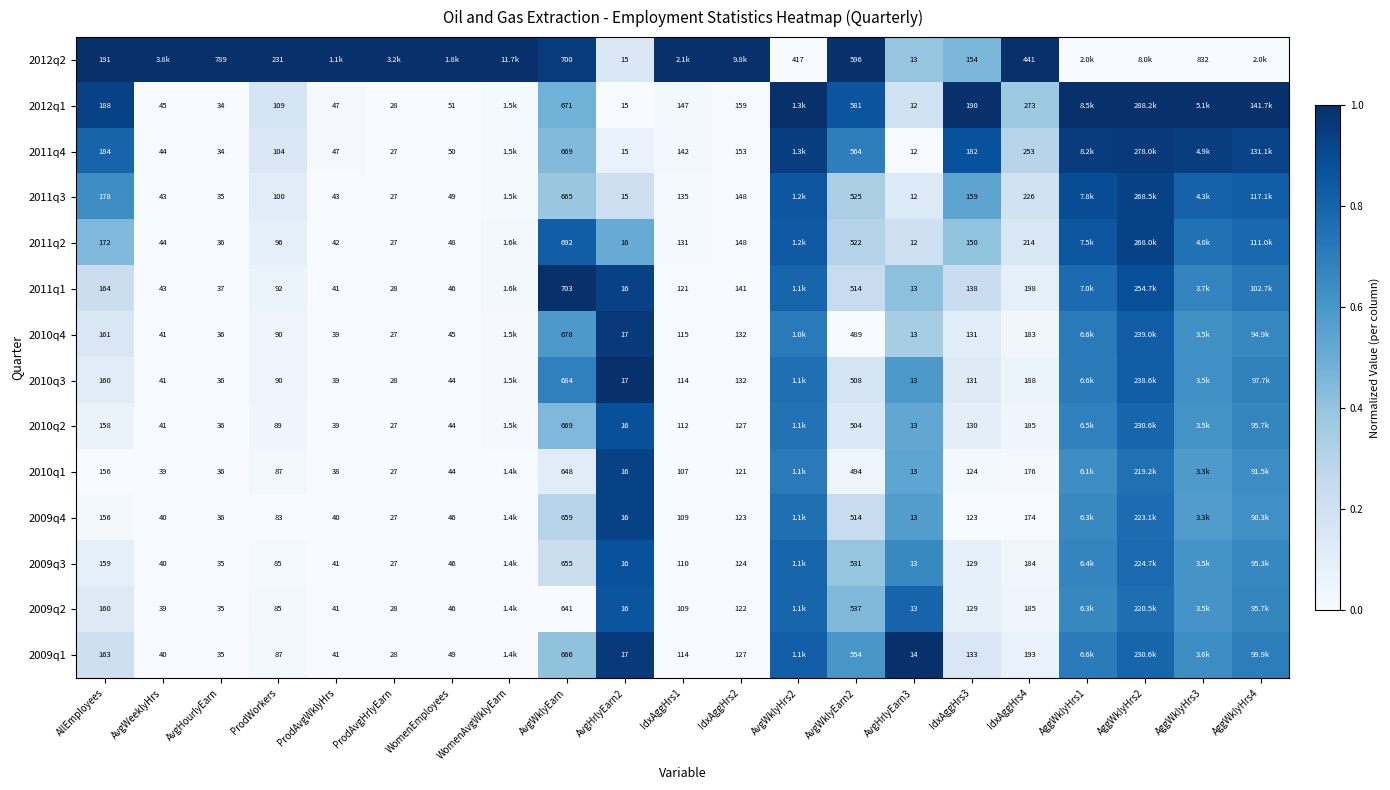

Is the value of 2009q2 at AvgWklyEarn greater than the value of 2009q4 at ProdAvgWklyHrs?

Yes